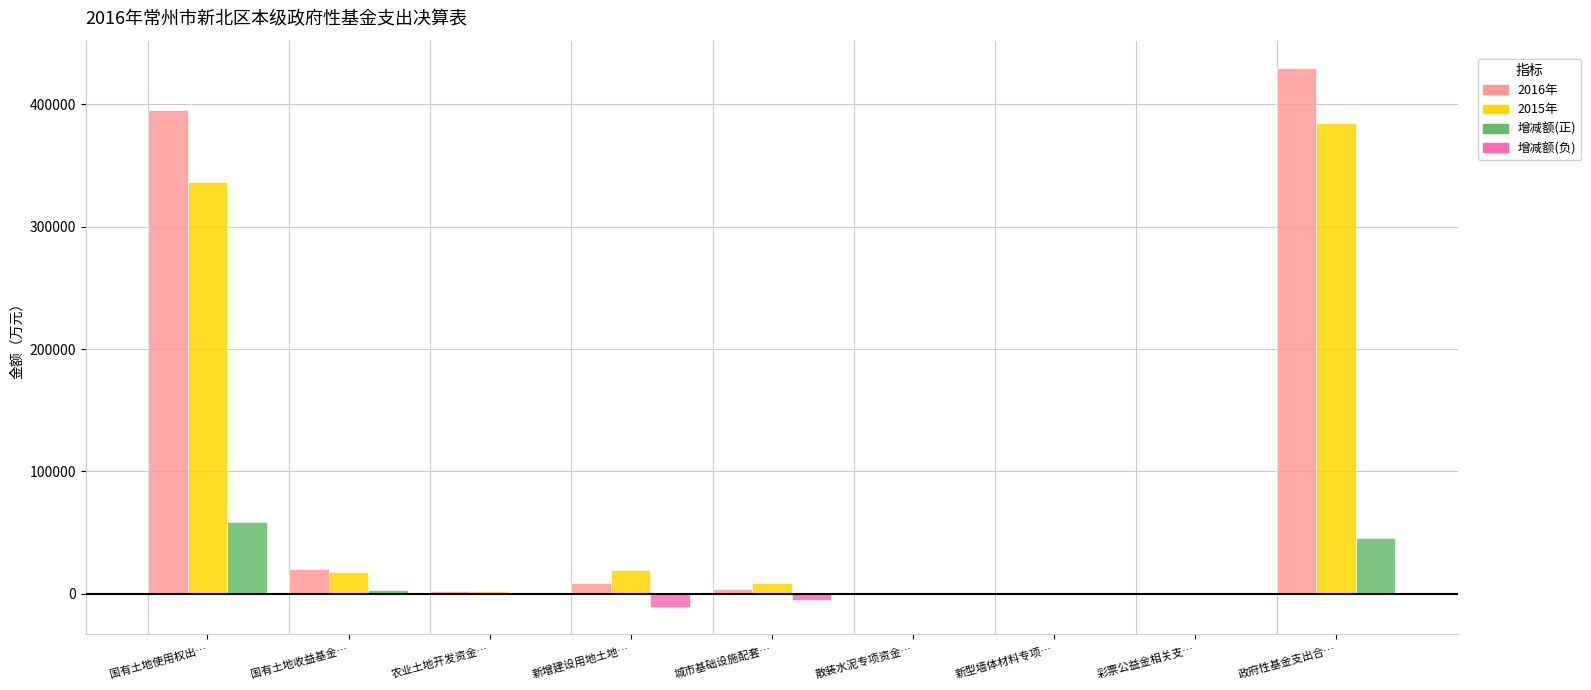

What is the total value across all series at 新增建设用地土地…?

16940